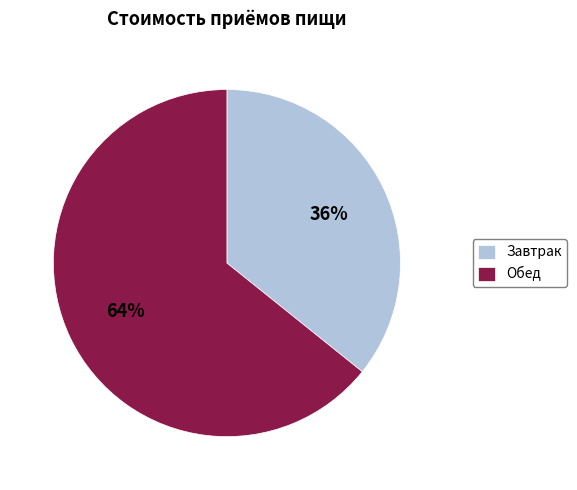

Is there any slice that represents more than half of the pie?

Yes